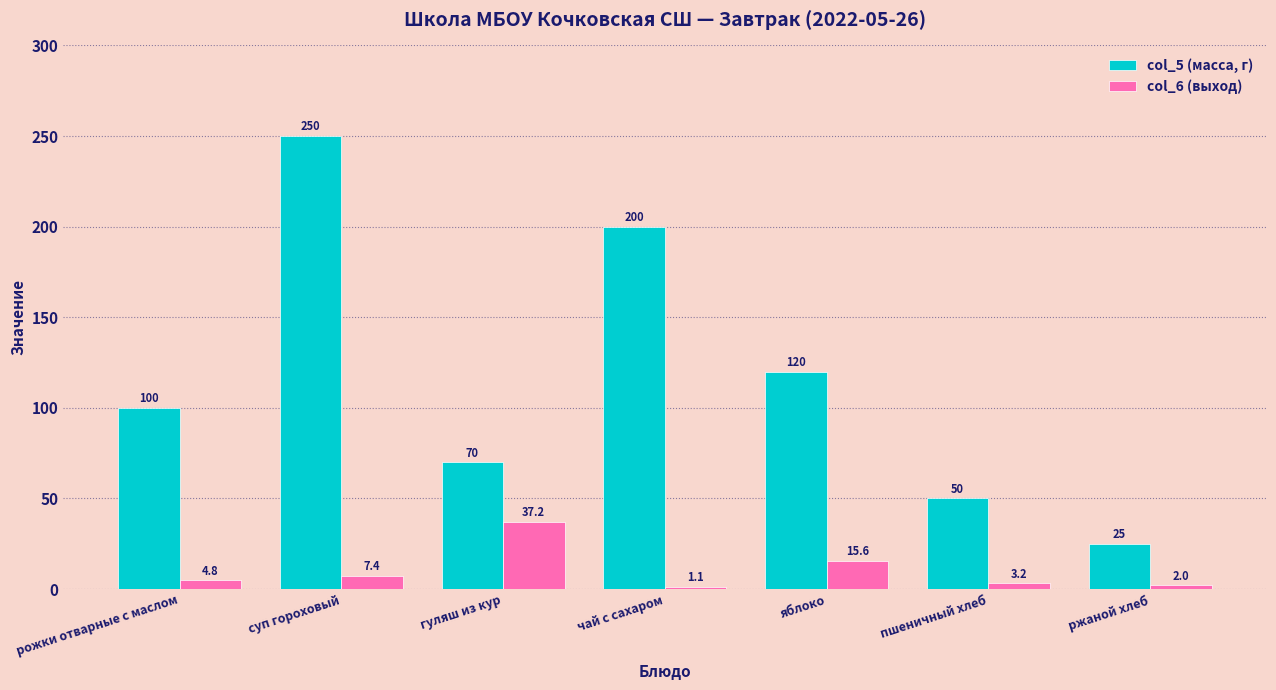

What is the label of the 3rd bar from the right?

яблоко